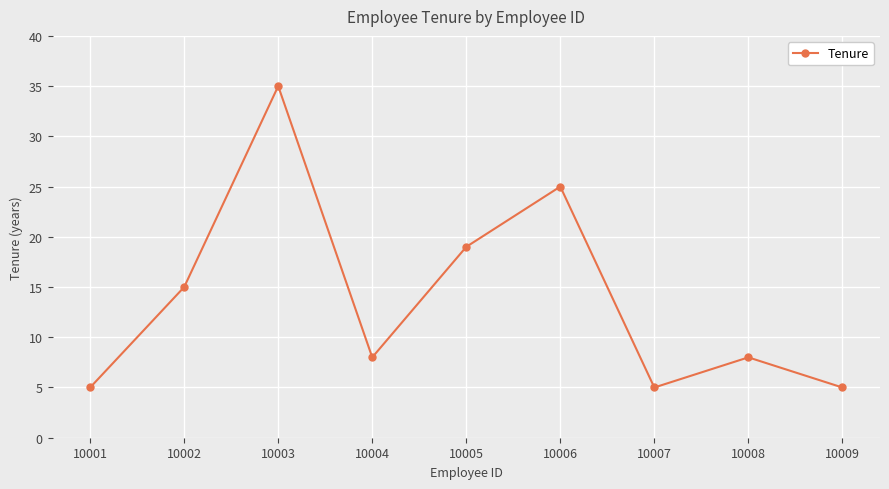

At which label is the value closest to 20?

10005